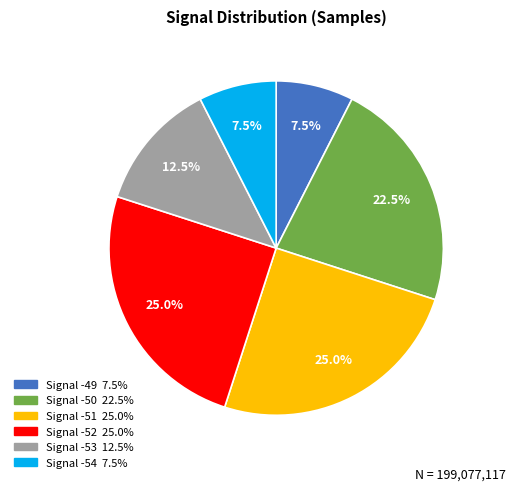

Does any single category account for the majority?

No